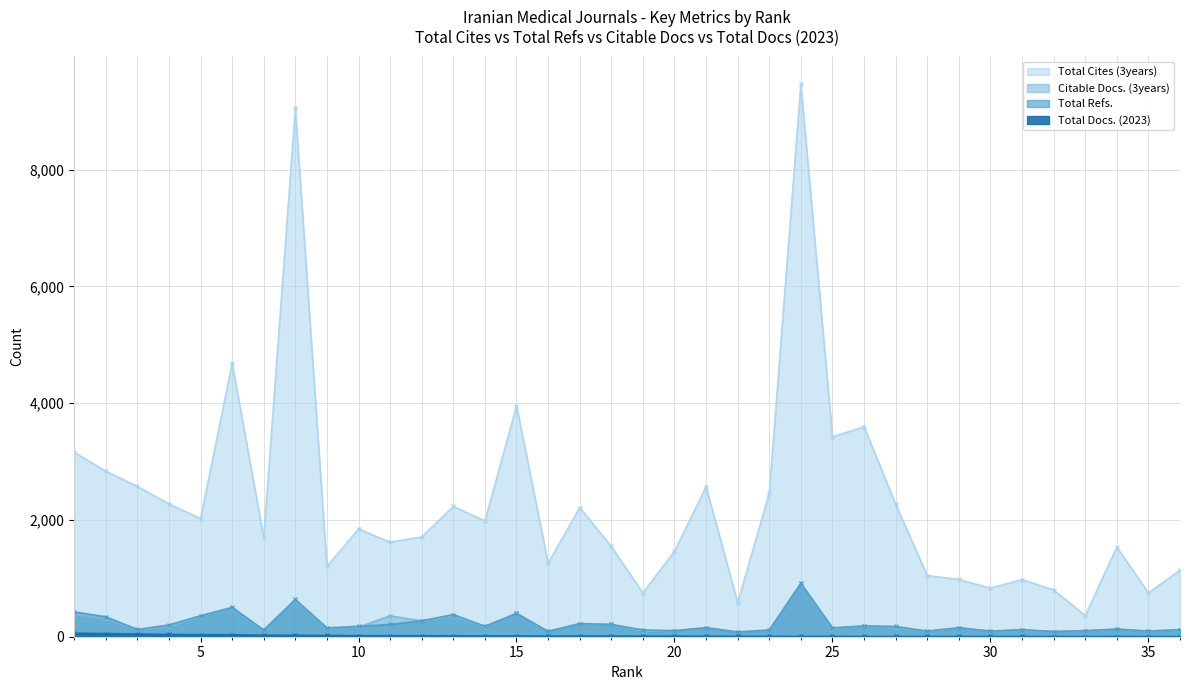

The value of Total Cites (3years) at 36 is 1141. True or false?

True